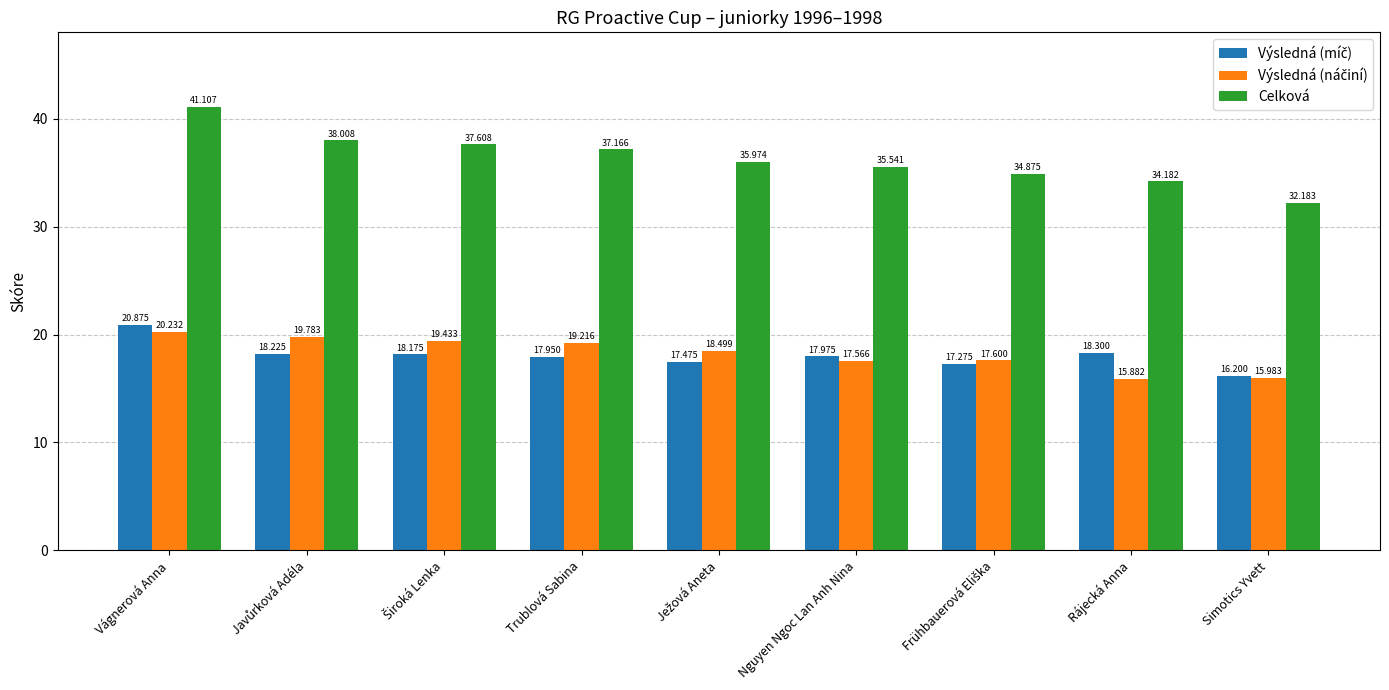

At how many categories does at least one series exceed 36?

4